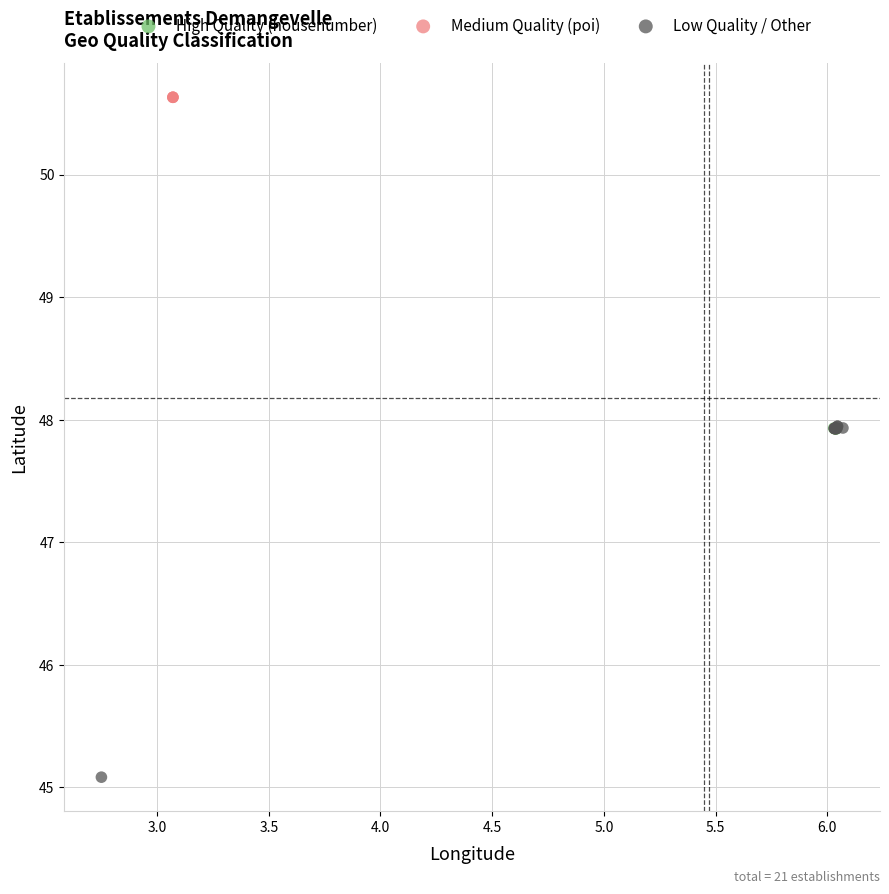

Which series reaches the maximum Y coordinate?

Medium Quality (poi)